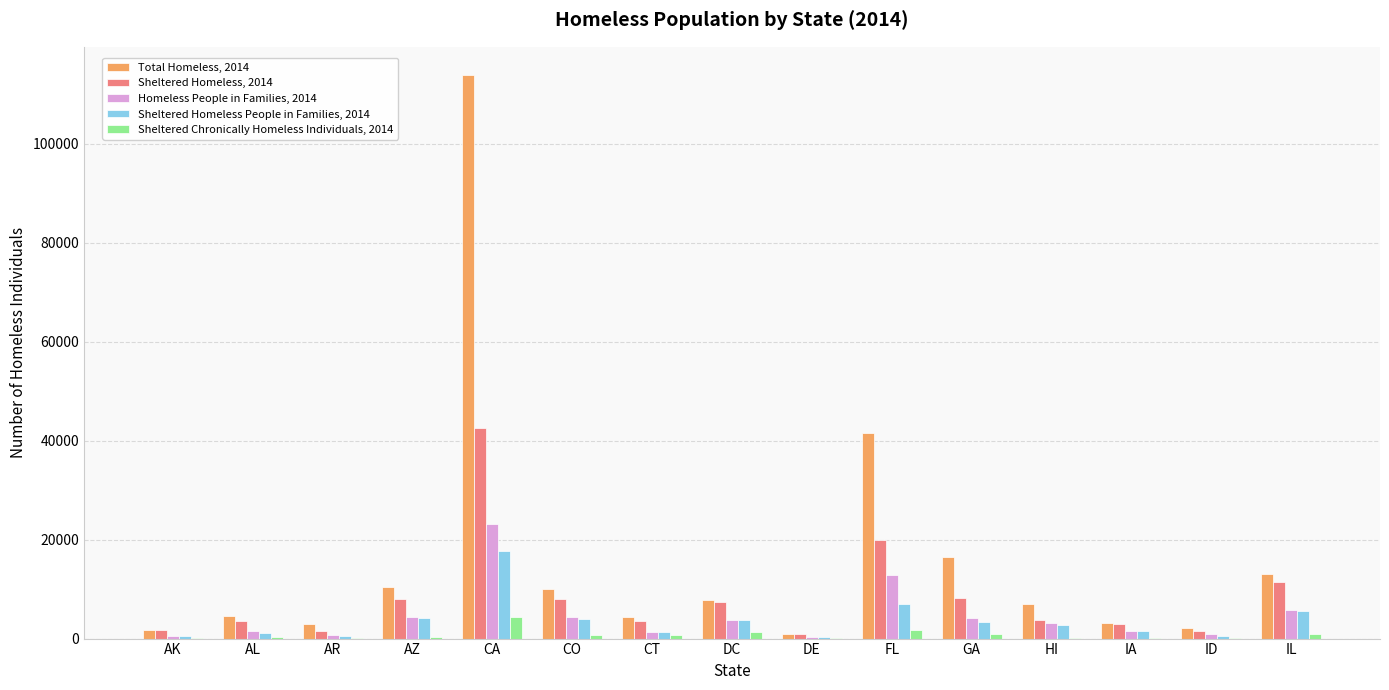

Which series has the largest total across all categories?

Total Homeless, 2014